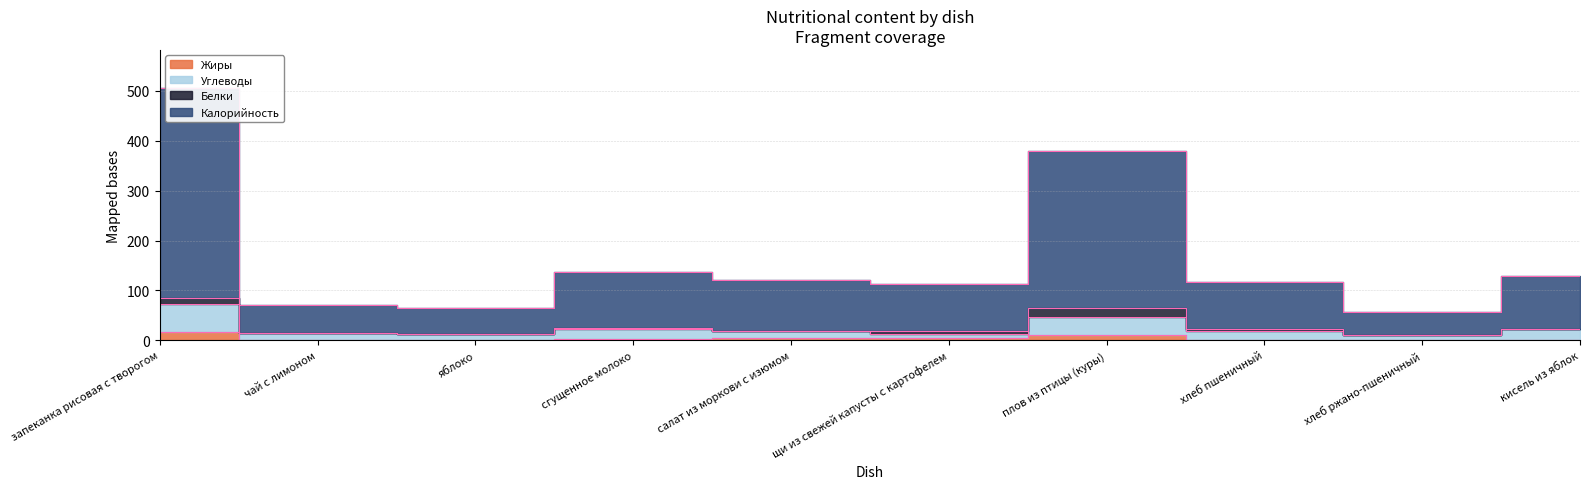

Which series changed the most between яблоко and хлеб ржано-пшеничный?

Калорийность